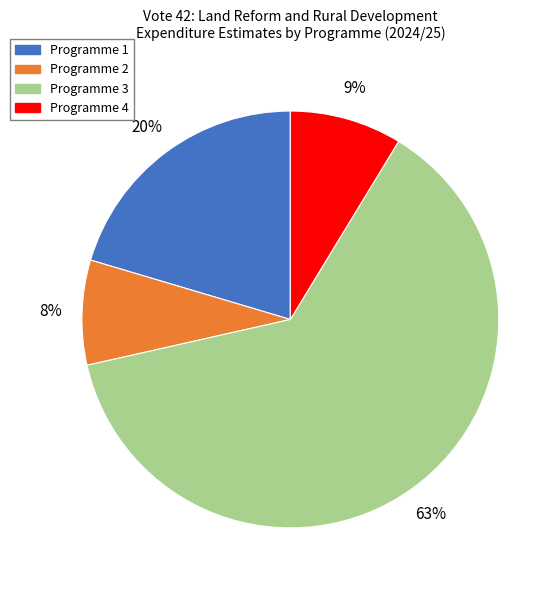

The Programme 1 slice represents 13% of the pie. True or false?

False